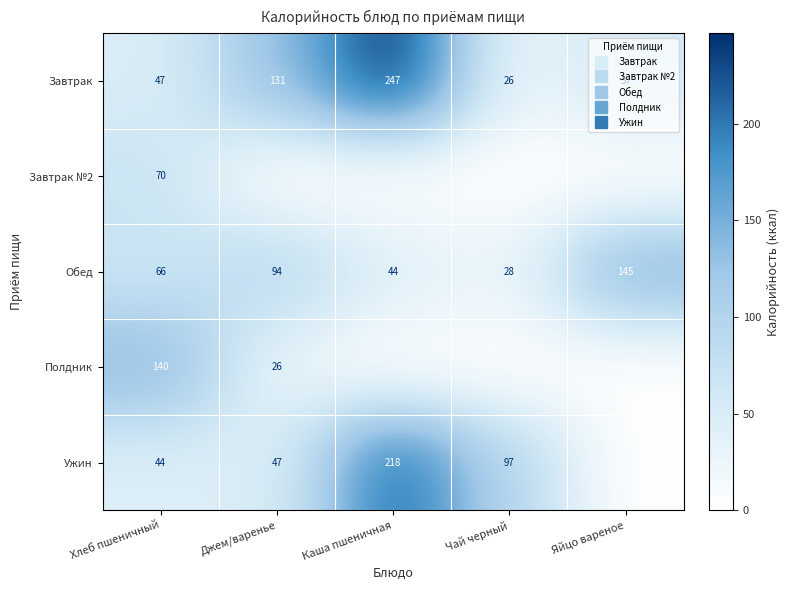

What is the difference between the maximum and minimum values in the Полдник series?

140.0